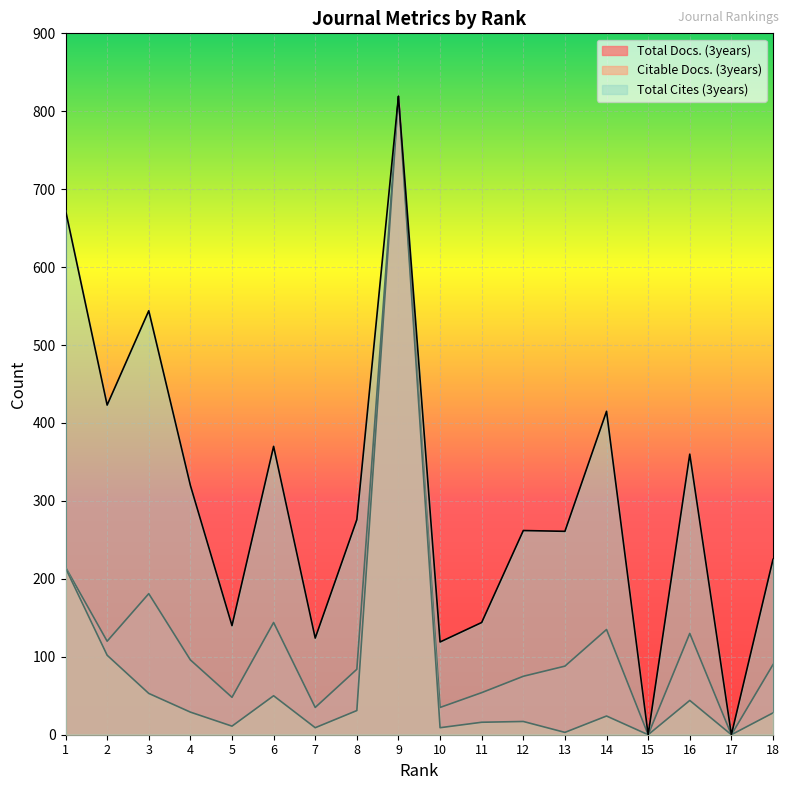

List the series in order of their overall mean, highest first.

Total Cites (3years), Total Docs. (3years), Citable Docs. (3years)